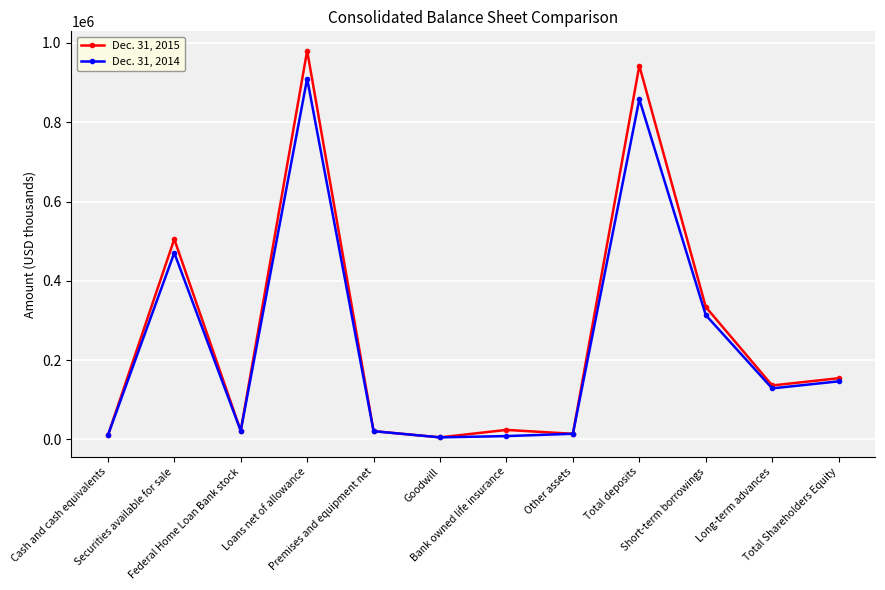

What is the difference between the Dec. 31, 2014 values at Securities available for sale and Cash and cash equivalents?

460725